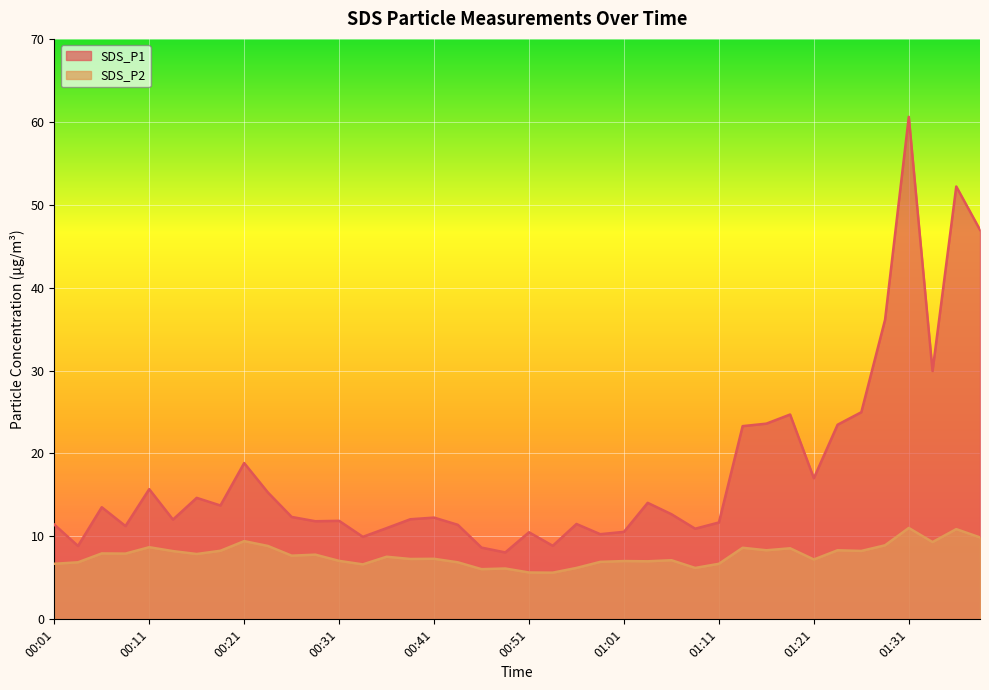

Rank the series at 01:08 from lowest to highest value.

SDS_P2, SDS_P1